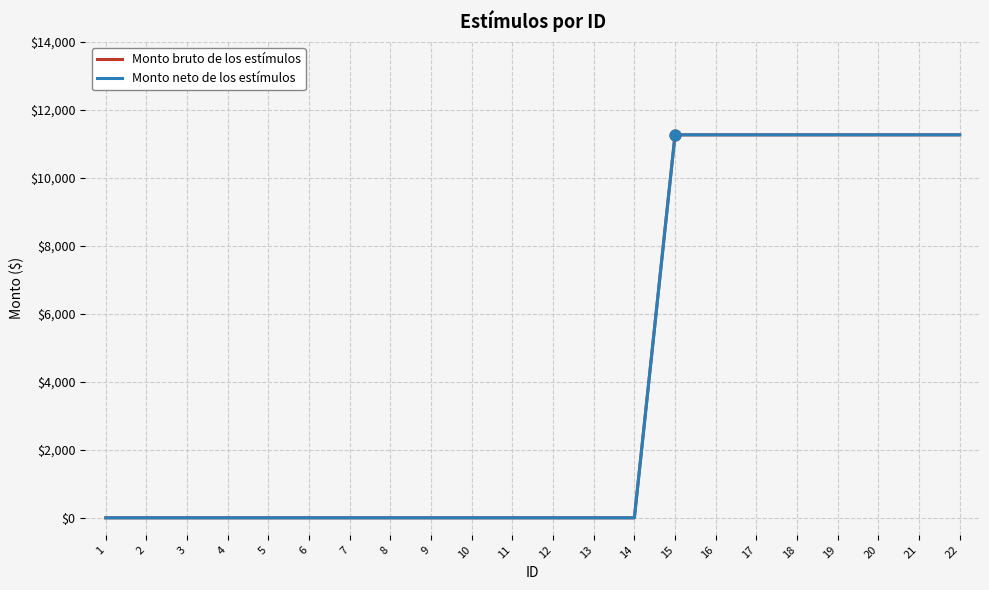

What is the total value across all series at 21?

22530